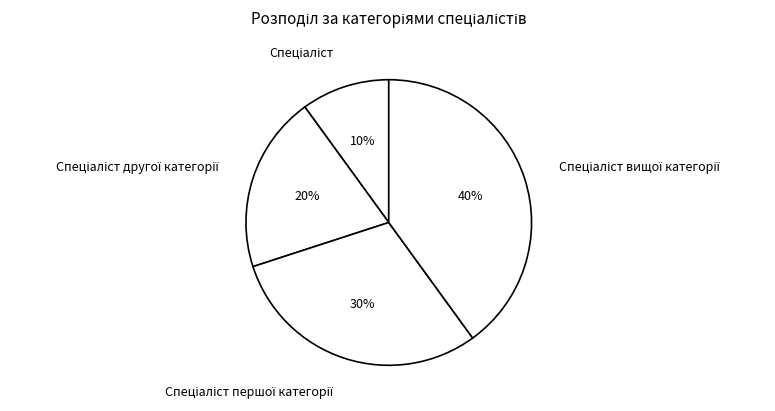

Is there a majority slice in this chart?

No